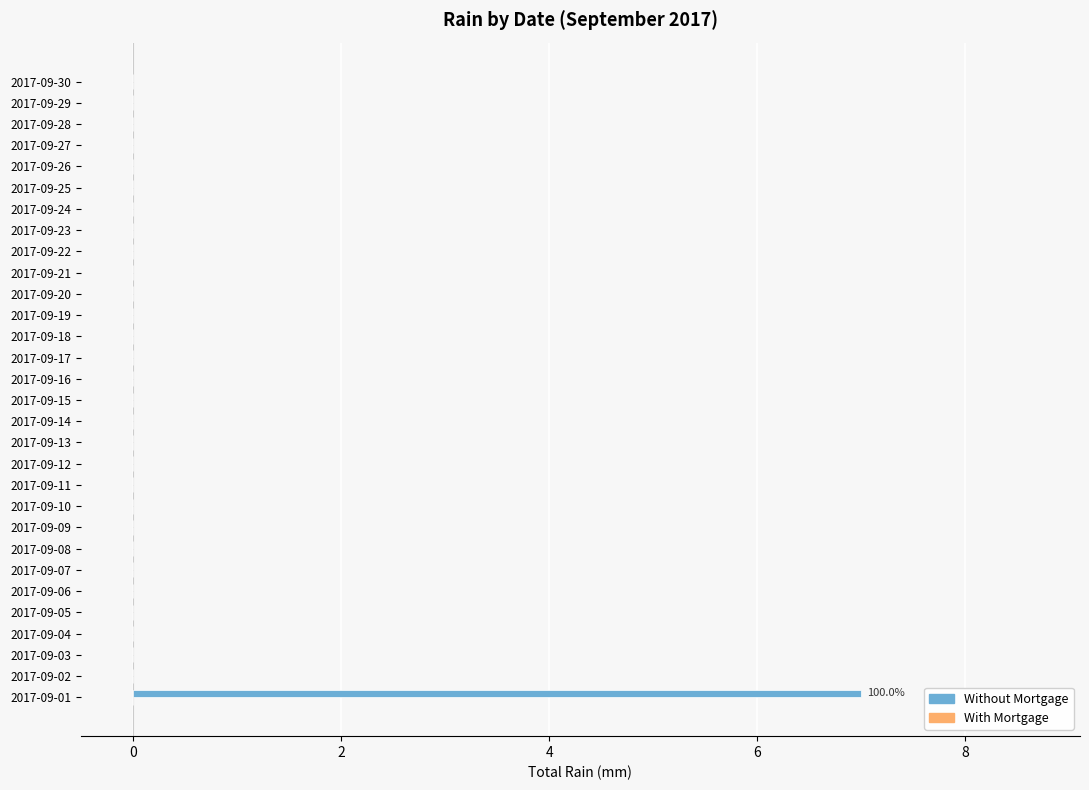

What is the maximum value shown in the chart?

7